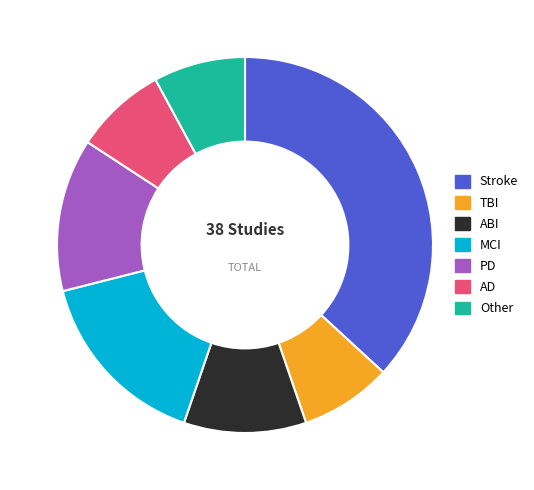

Is the sum of PD and ABI greater than half?

No